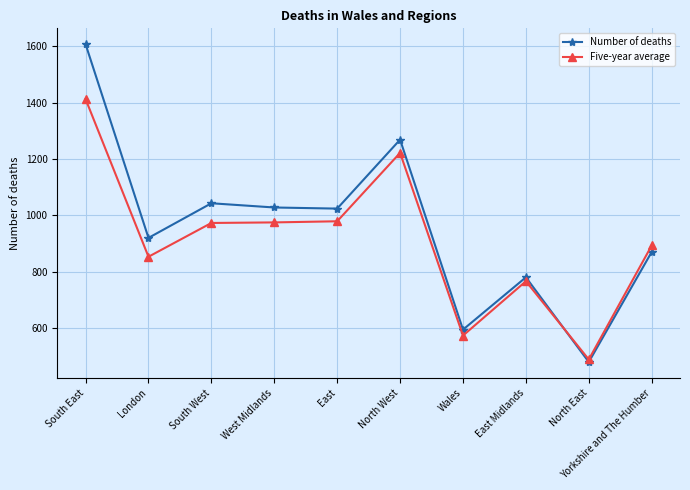

At which label does Five-year average first exceed 973?

South East